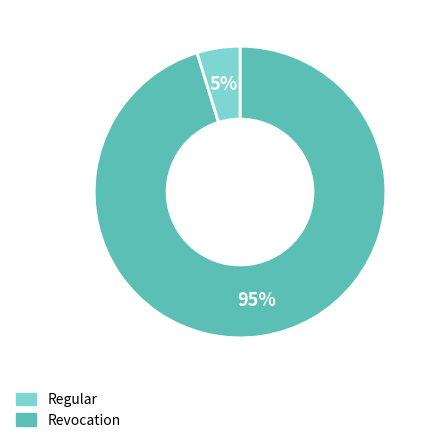

What percentage is the Regular slice, to the nearest percent?

95%